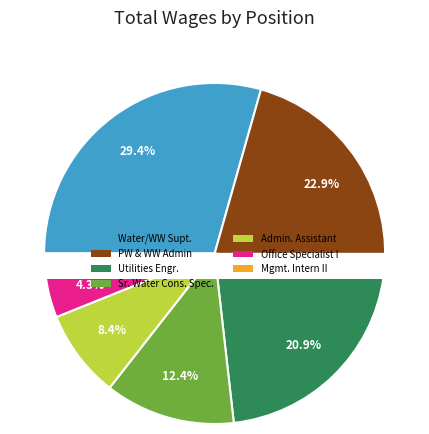

Which has a higher value, Office Specialist I or Water/Wastewater utilities Superintendent?

Water/Wastewater utilities Superintendent